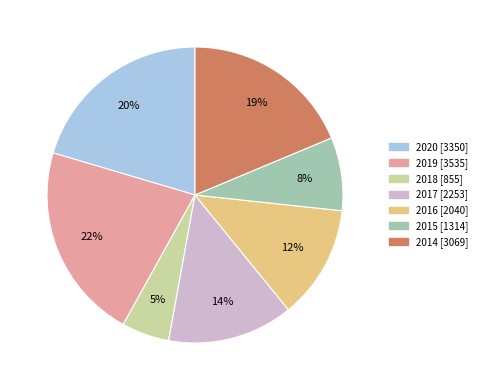

Is there any slice that represents more than half of the pie?

No